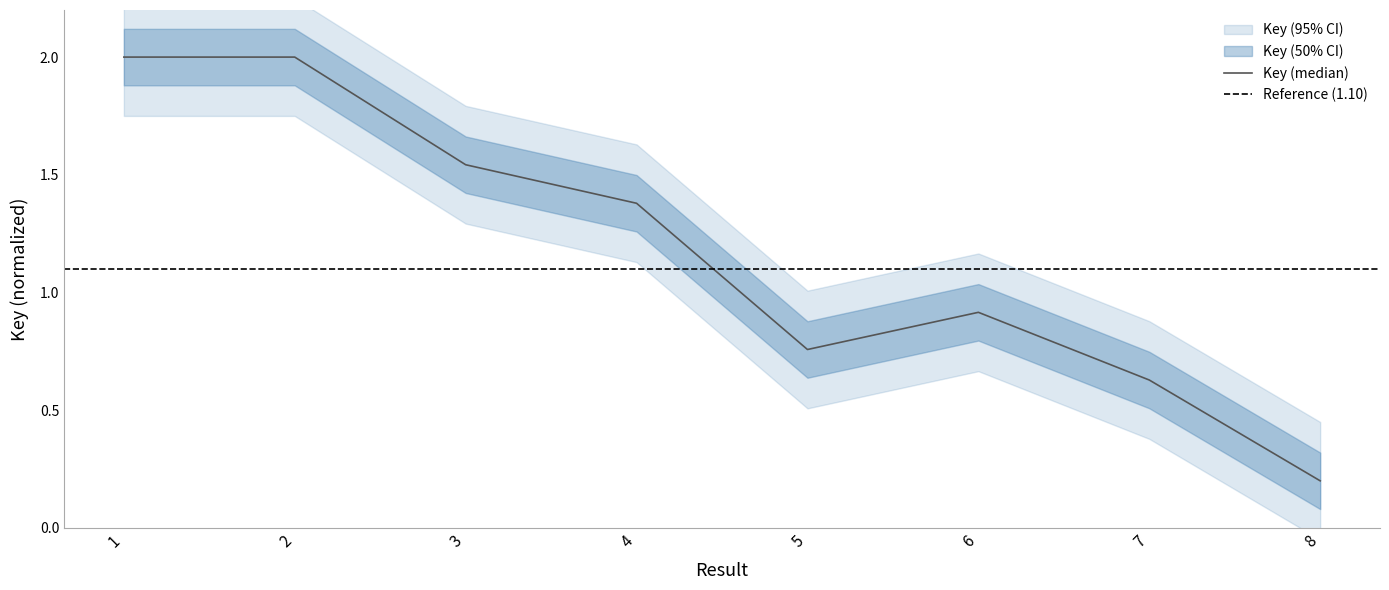

Between 8 and 5, which is larger?

5